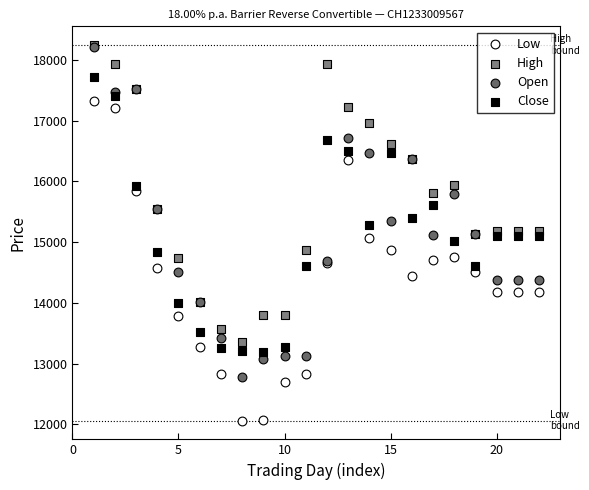

Which series reaches the minimum Y coordinate?

Low